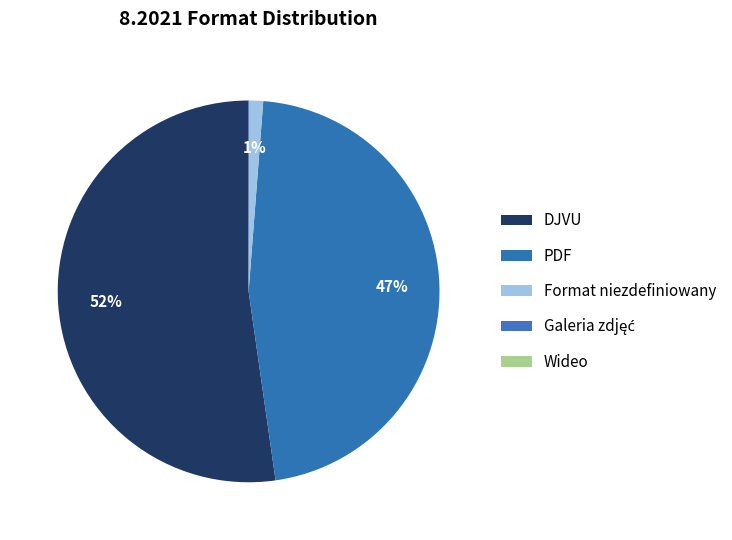

Rank the categories by value from highest to lowest.

DJVU, PDF, Format niezdefiniowany, Galeria zdjęć, Wideo